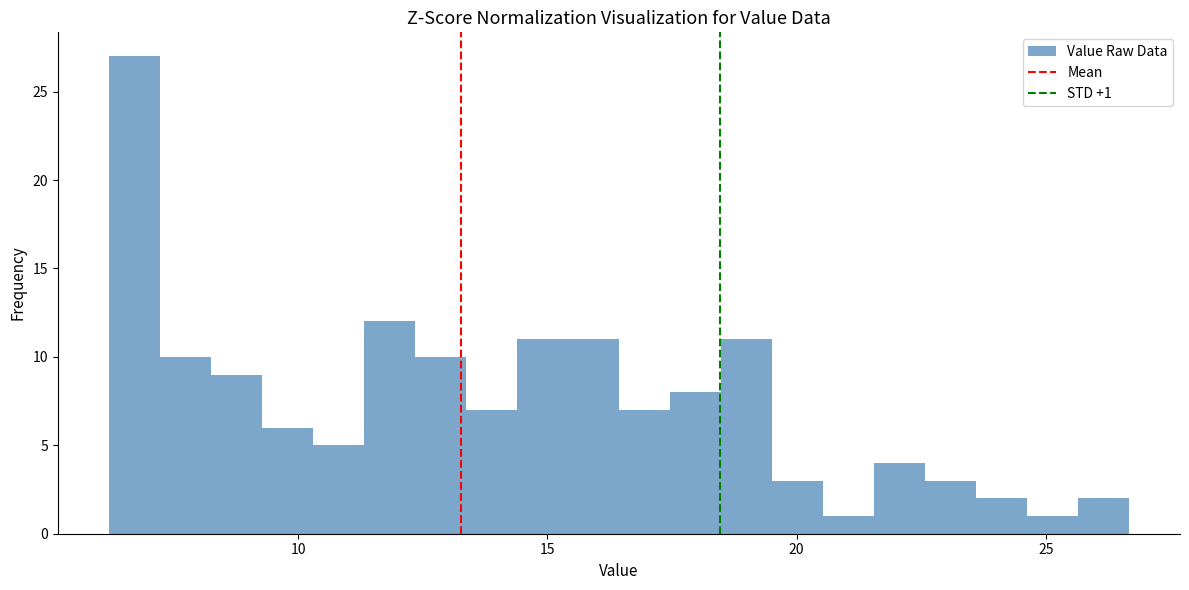

Read against the x-axis, roughly where is the centre of the tallest bar?

6.5